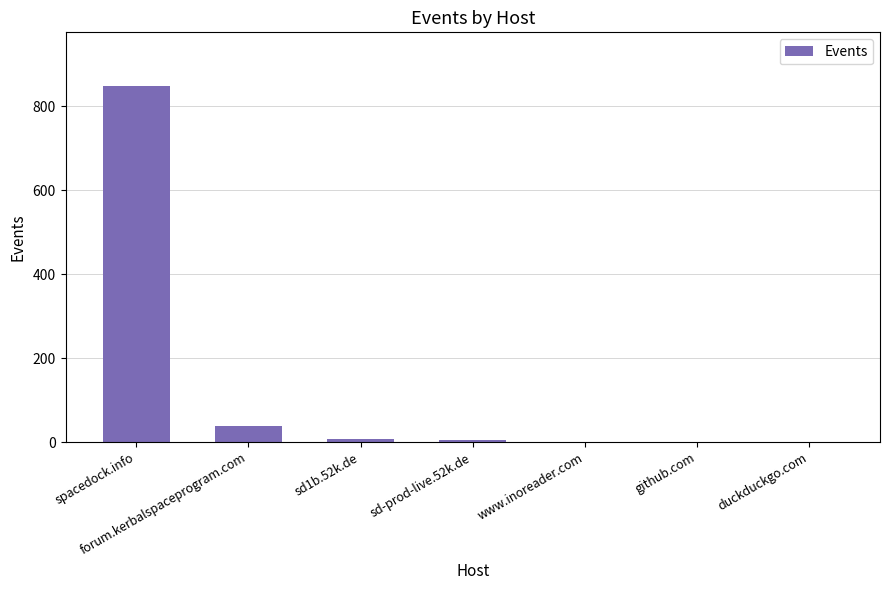

The value at spacedock.info is 241. True or false?

False